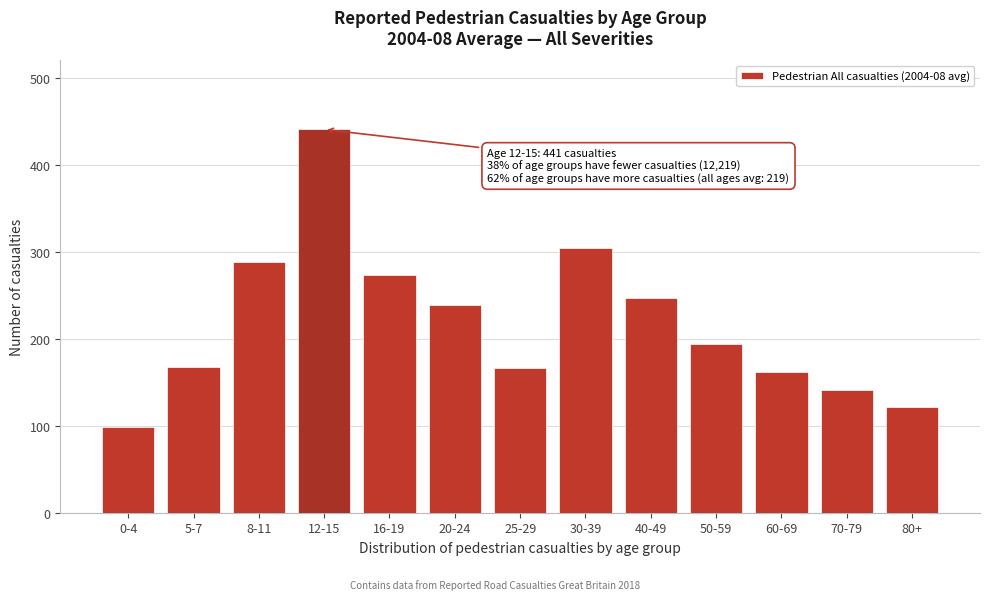

What is the greatest value displayed?

441